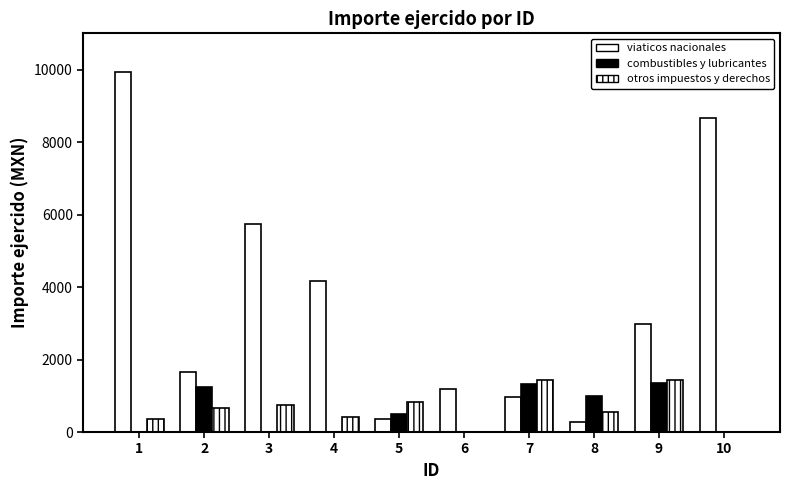

Where does the combustibles y lubricantes series first go above 500?

2